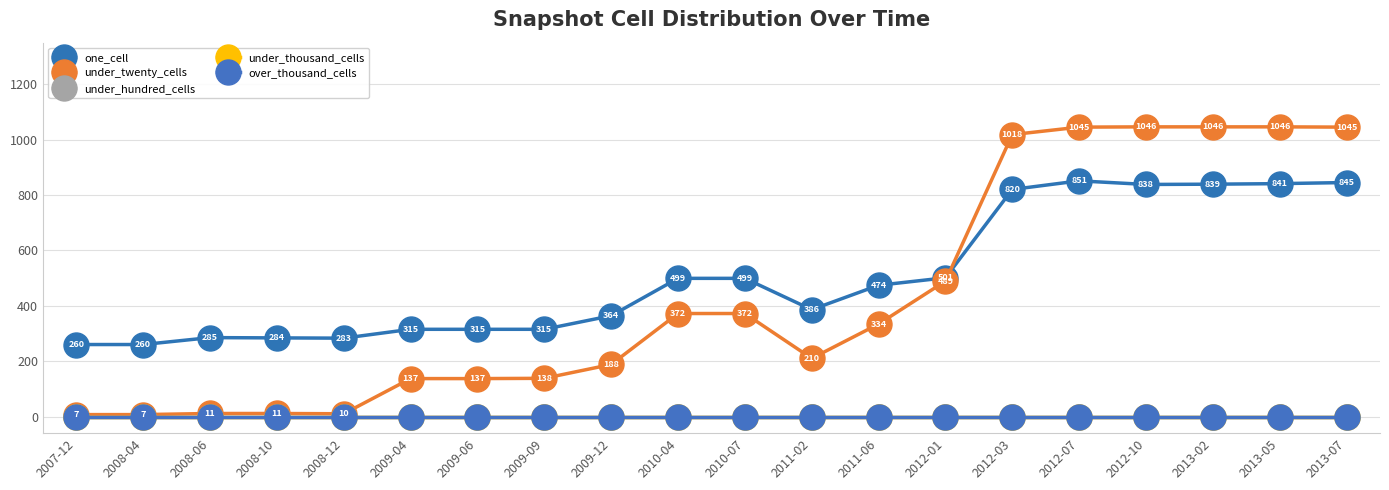

What is the greatest value displayed?

1046